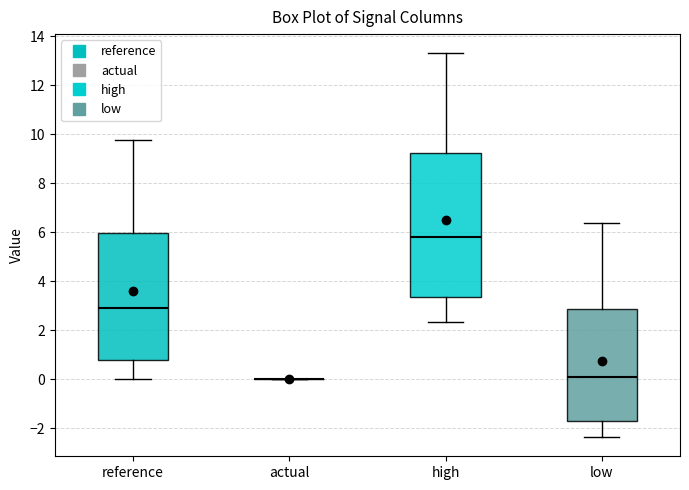

Comparing the boxes themselves (not the whiskers), which one is the tallest?

high